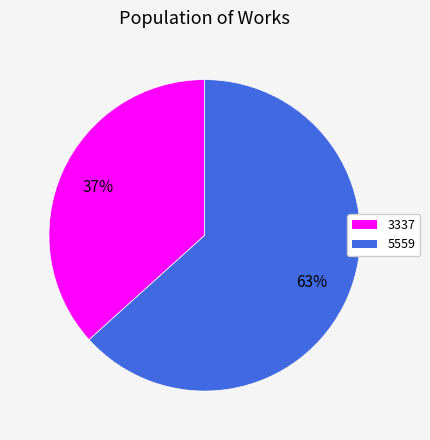

Between 5559 and 3337, which is larger?

5559